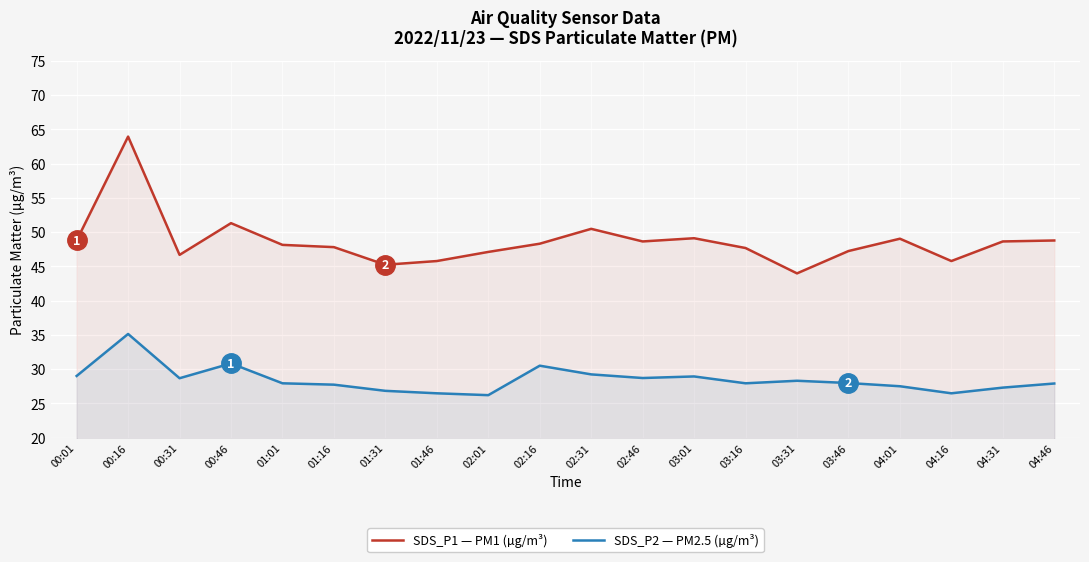

What is the approximate value of SDS_P2 — PM2.5 (µg/m³) at 04:16?

26.5